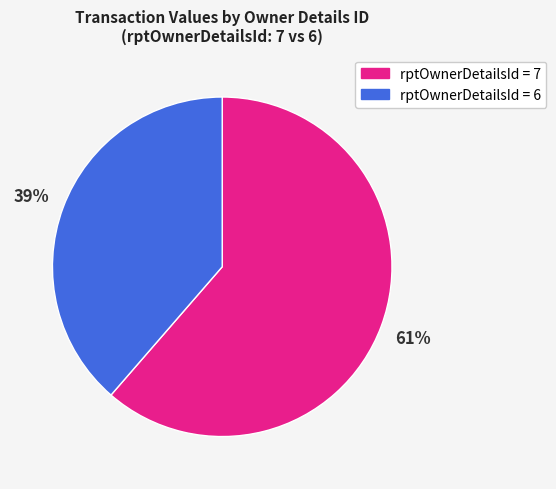

To the nearest percent, what is the average slice percentage?

50%